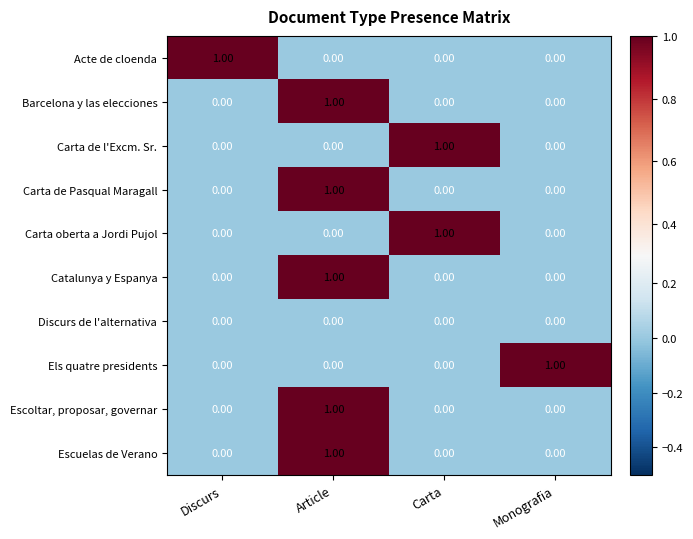

At which category is the sum across all series the highest?

Article